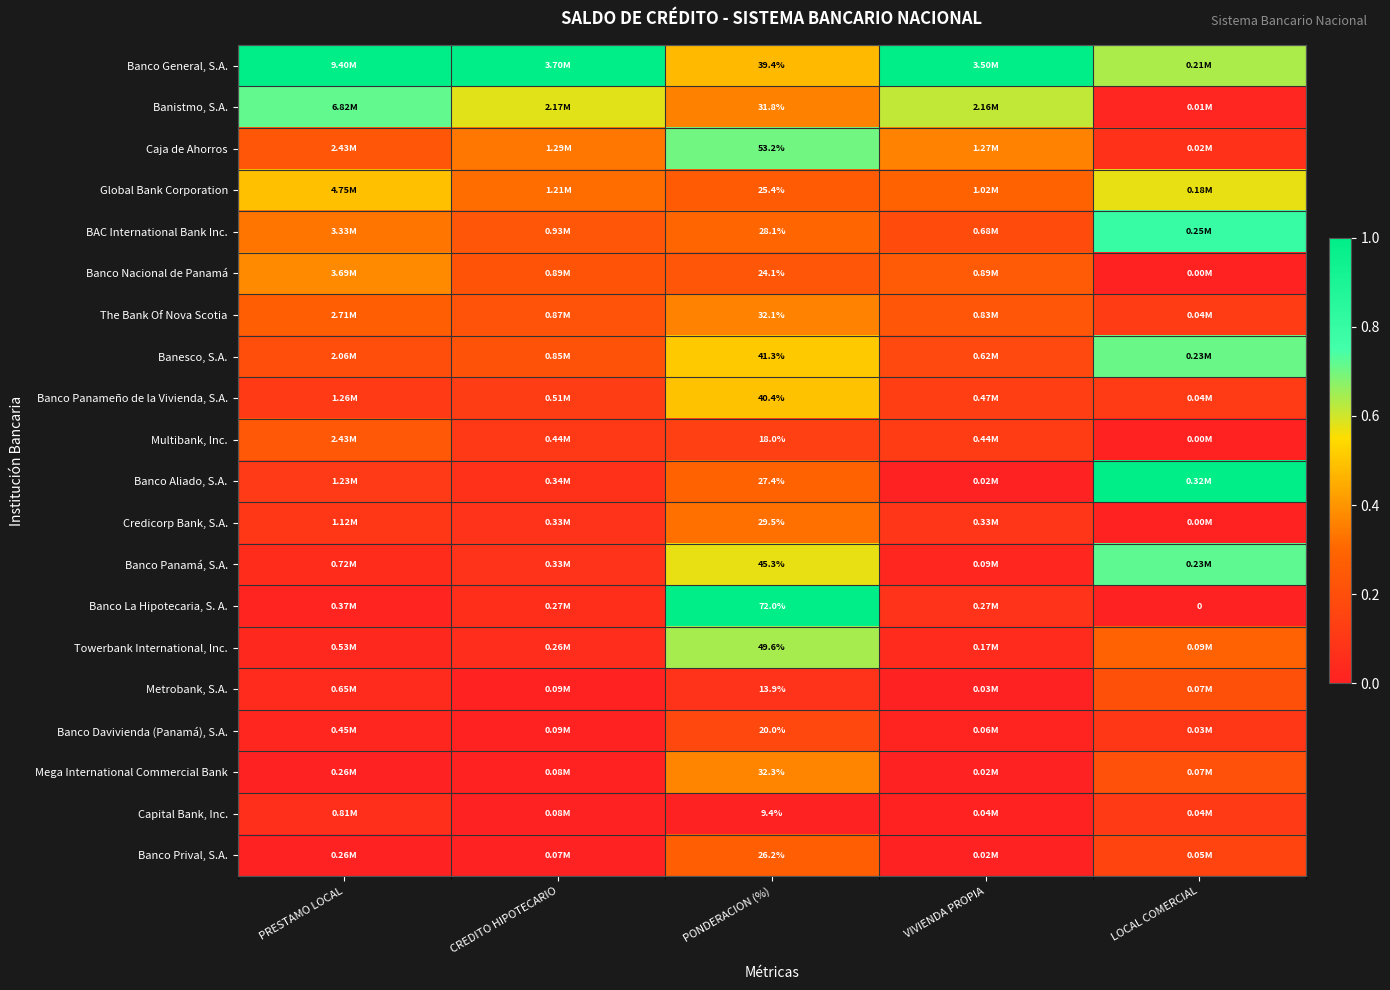

Is the value of Metrobank, S.A. at PONDERACION (%) greater than the value of The Bank Of Nova Scotia at PONDERACION (%)?

No